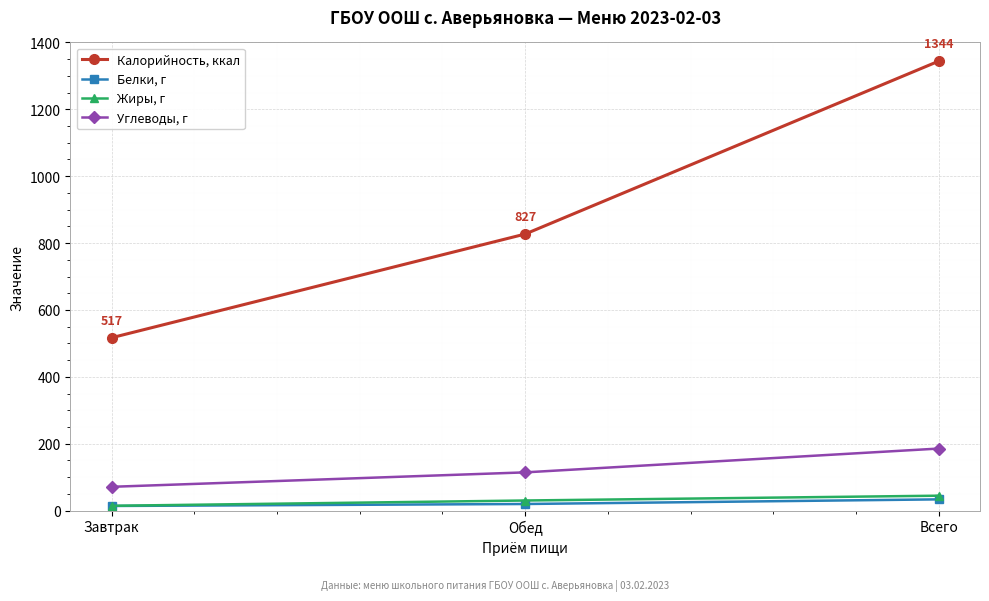

Which series has the widest spread of values?

Калорийность, ккал